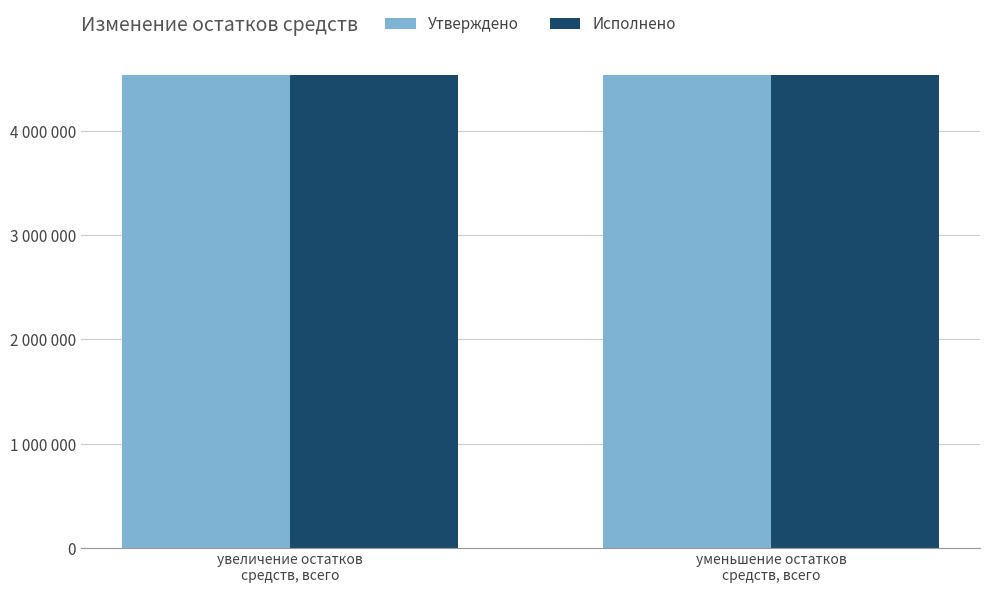

Which series has the largest total across all categories?

Утверждено